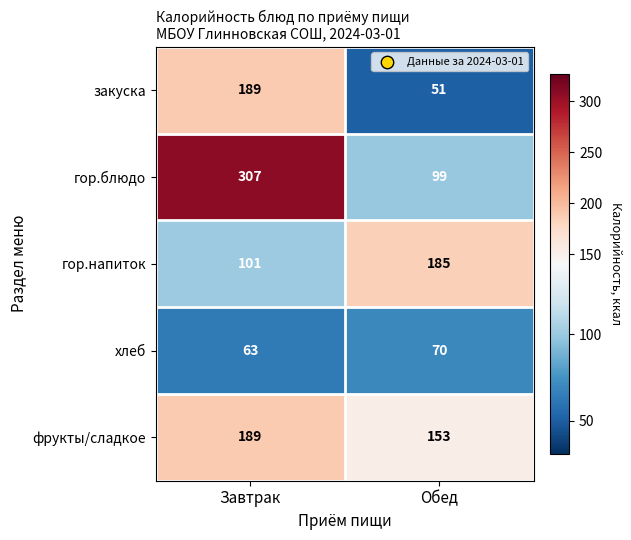

What value does the гор.блюдо series have at Завтрак, to the nearest 5?

305